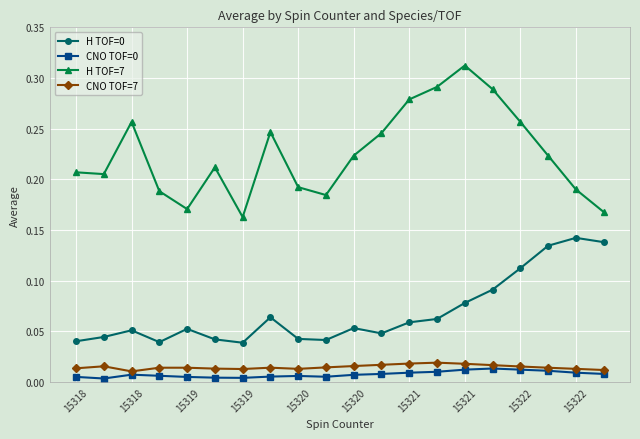

Which series has the largest range (max minus min)?

H TOF=7